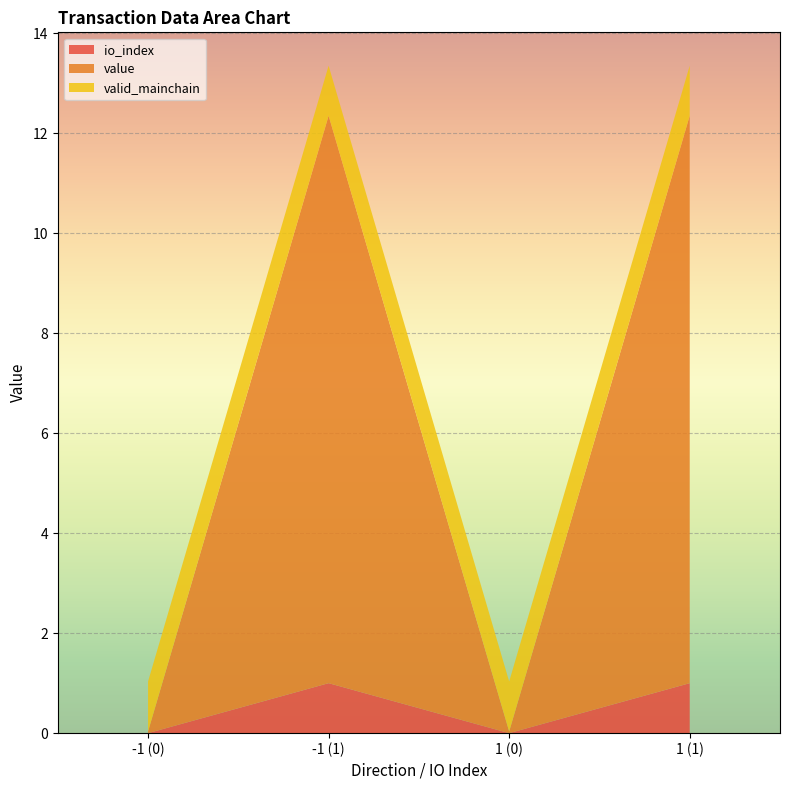

Reading left to right, transcribe all the data shown in this chart.

io_index: -1 (0)=0.0	-1 (1)=1.0	1 (0)=0.0	1 (1)=1.0
value: -1 (0)=0.0	-1 (1)=11.4	1 (0)=0.0	1 (1)=11.4
valid_mainchain: -1 (0)=1.0	-1 (1)=1.0	1 (0)=1.0	1 (1)=1.0